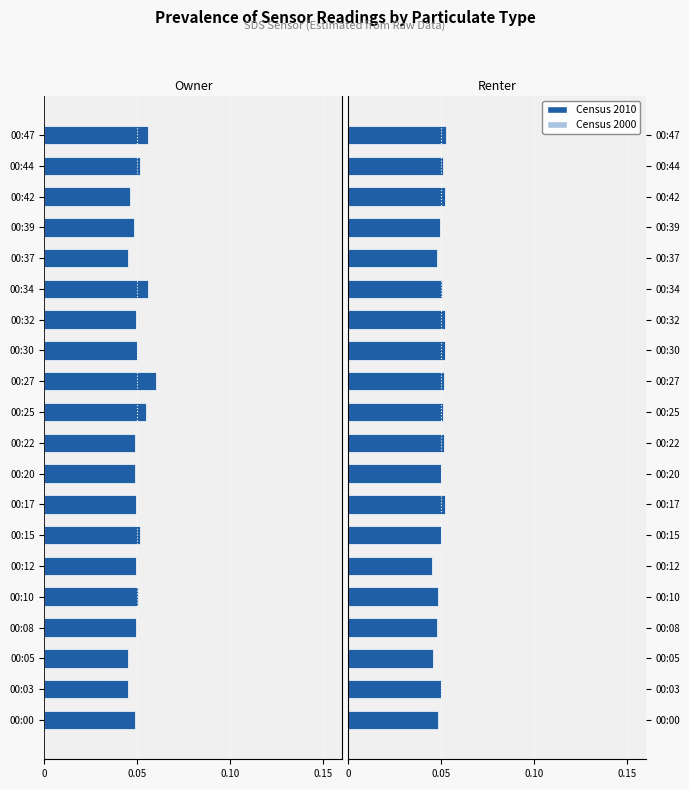

At how many categories does at least one series exceed 0?

20